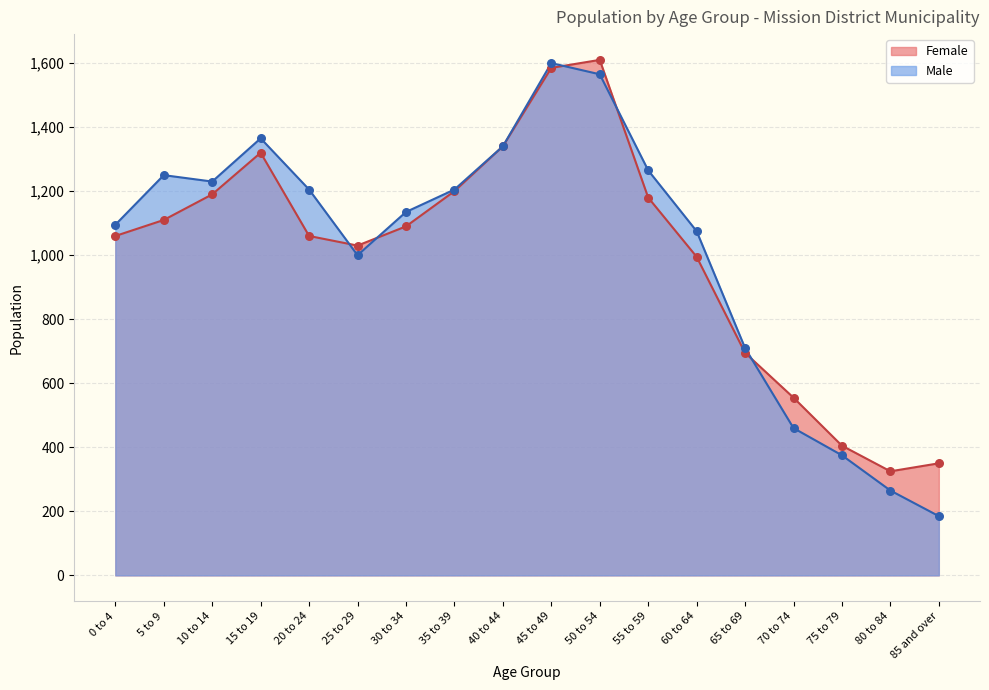

Which series has the largest Y range (max minus min)?

Male